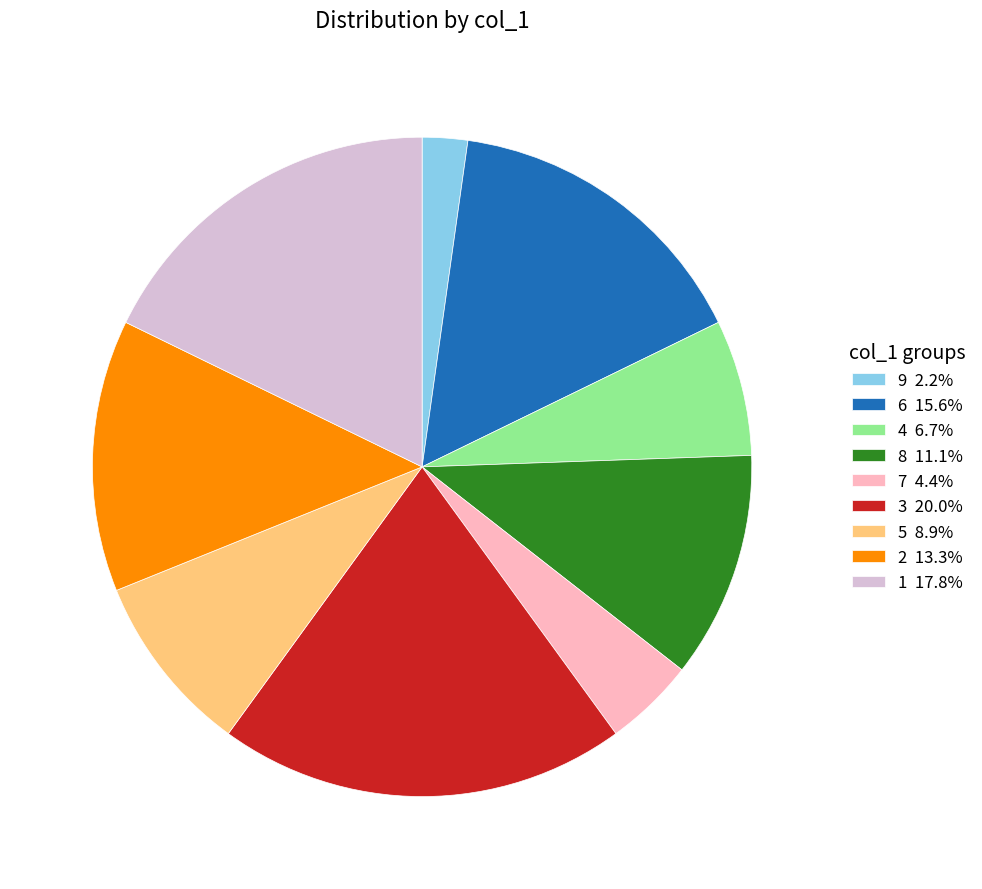

Does any single category account for the majority?

No